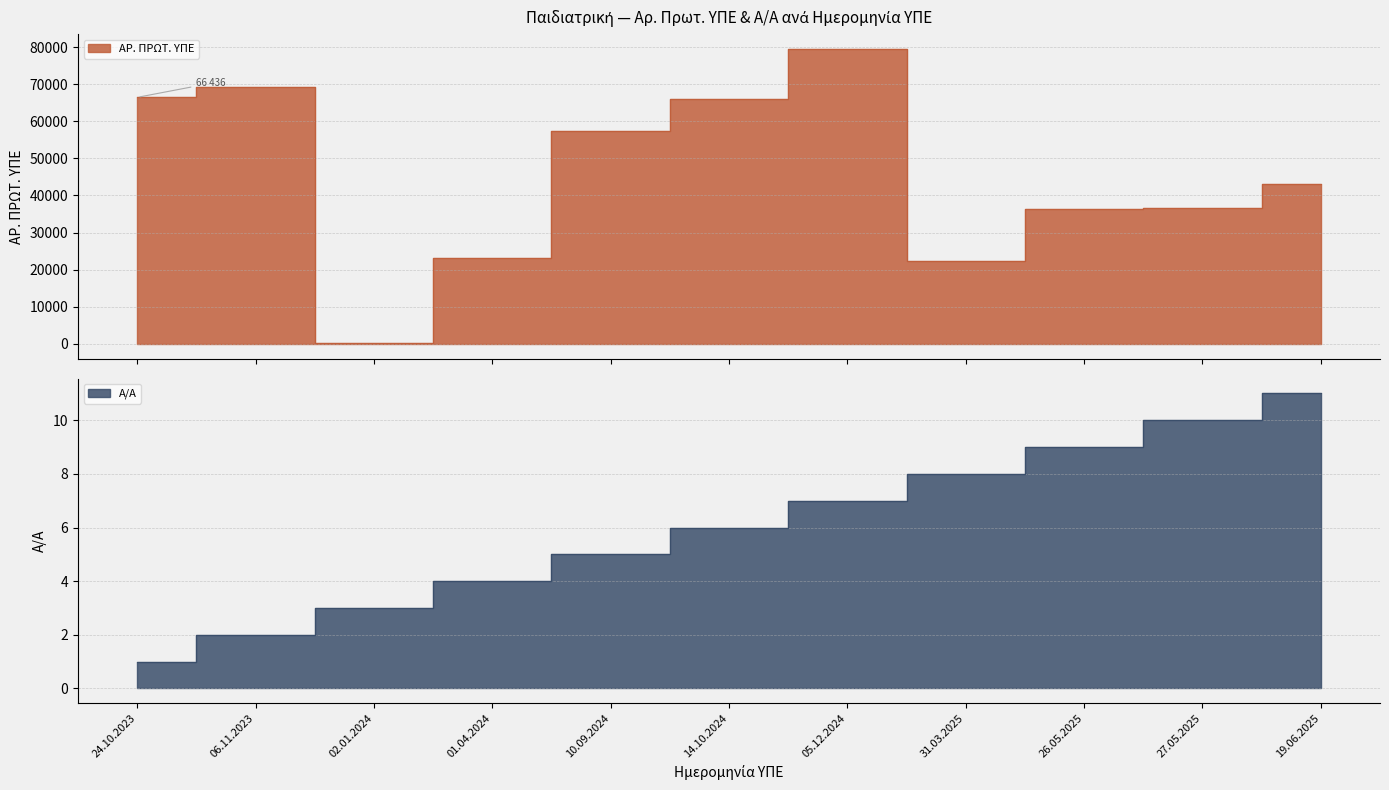

What position from the left is 05.12.2024?

7